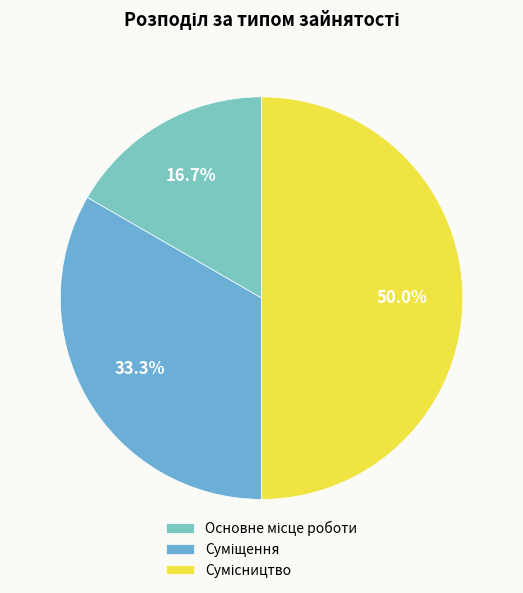

How many slices are in this pie chart?

3